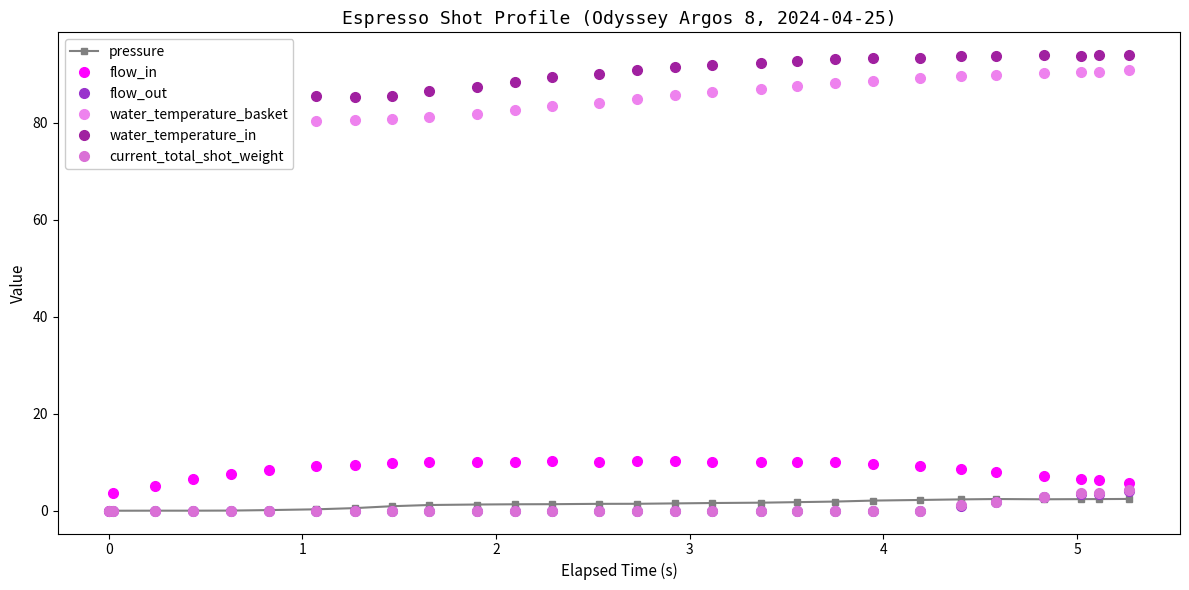

What is the value of the flow_in point at the 11th from the left?

10.0